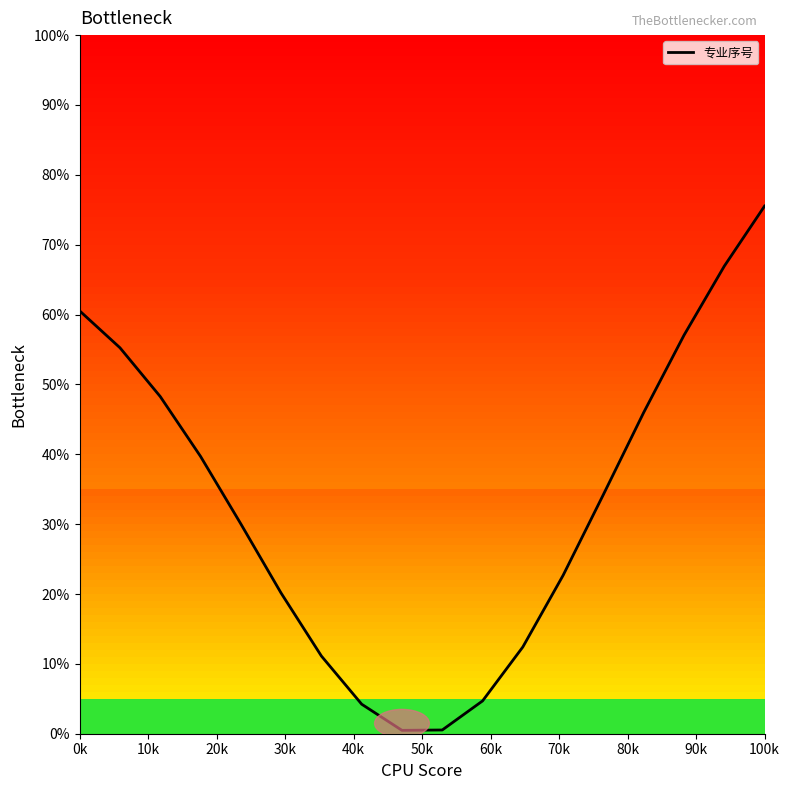

What is the maximum value shown in the chart?

75.5